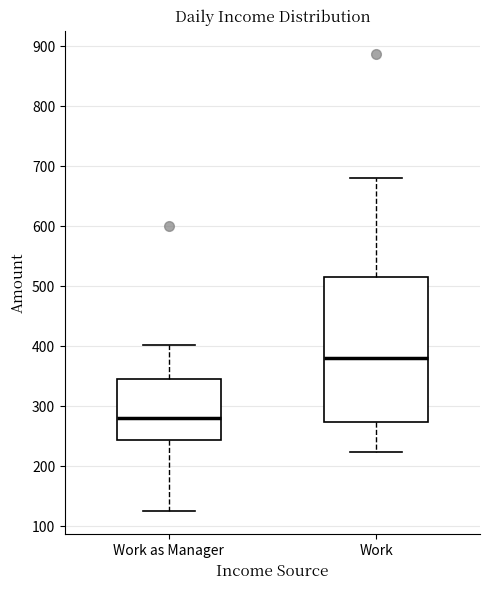

Where is the upper edge of the box for Work on the y-axis? The values are not printed on the chart, so give them approximately, as read against the axis.

520